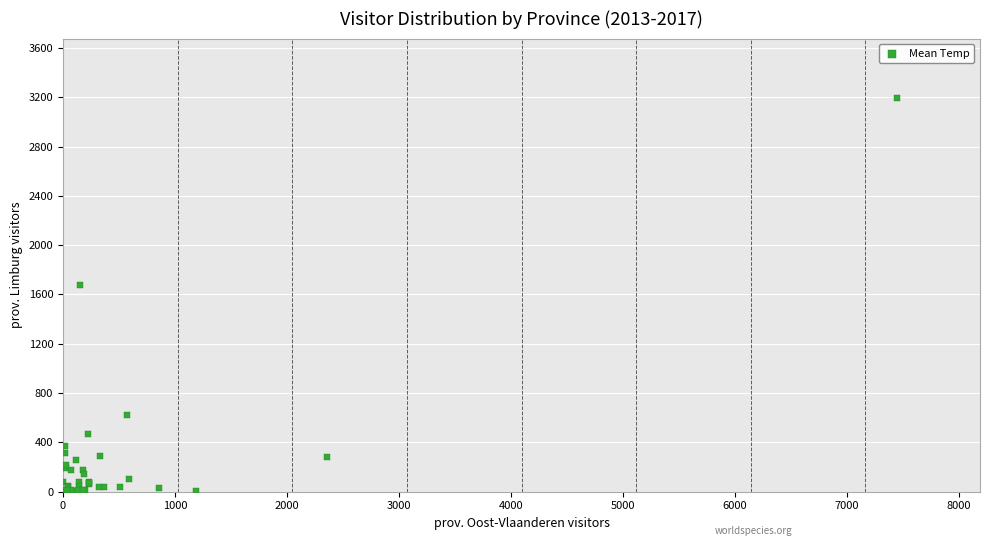

What Y value in the scatter plot is closest to 1601?

1673